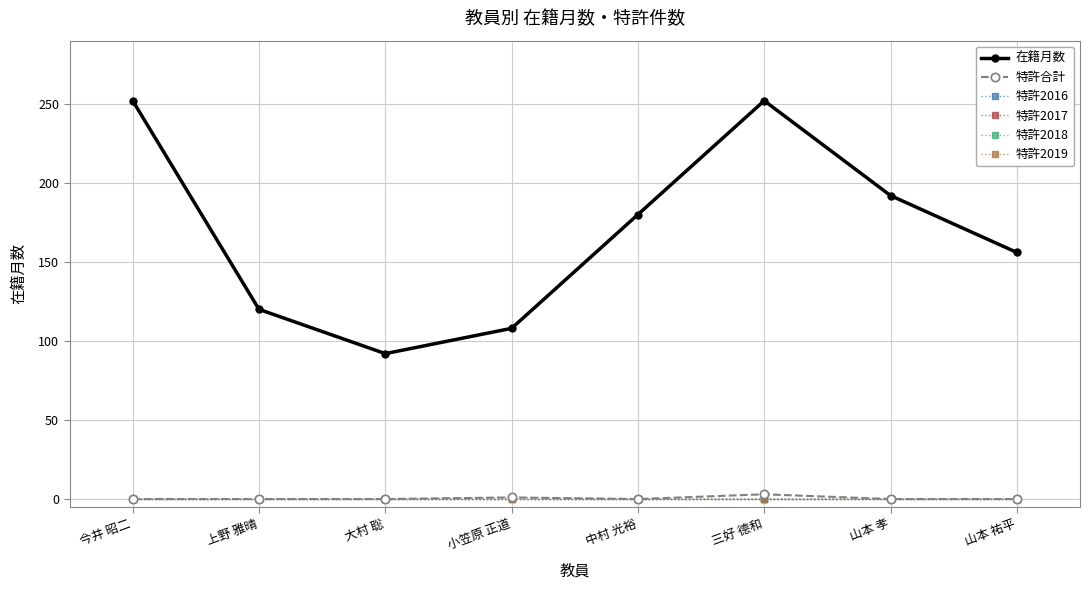

Reading right to left, list all the values displayed in this chart.

在籍月数: 156	192	252	180	108	92	120	252
特許合計: 0	0	3	0	1	0	0	0
特許2016: 0	0	0	0	1	0	0	0
特許2017: 0	0	0	0	0	0	0	0
特許2018: 0	0	0	0	0	0	0	0
特許2019: 0	0	0	0	0	0	0	0